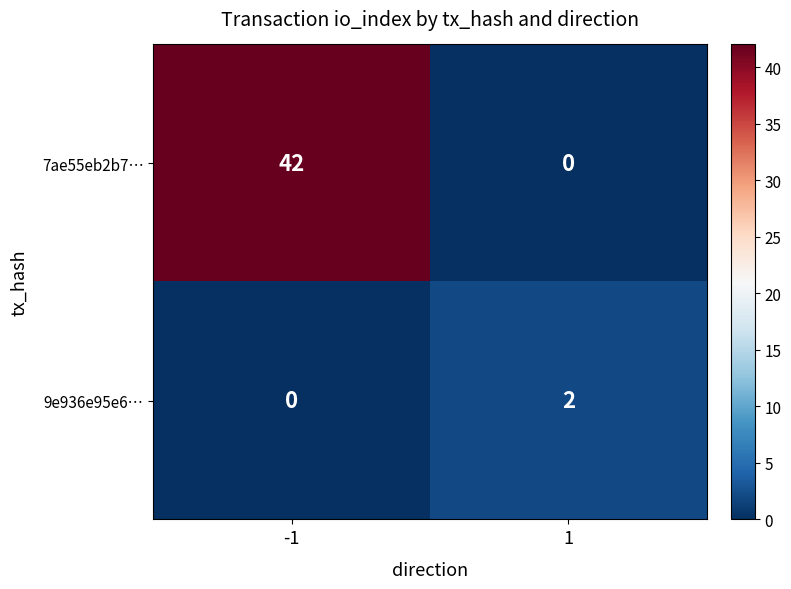

Which series has the largest total across all categories?

7ae55eb2b7…